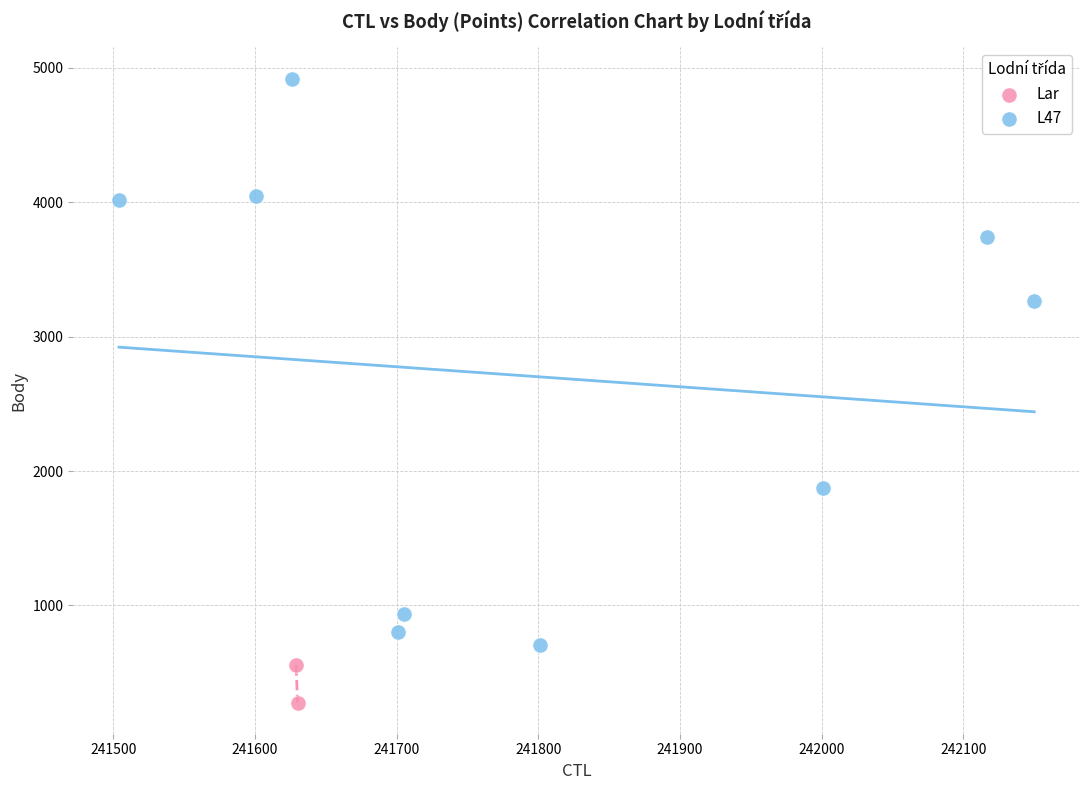

What are all the series names shown in the legend?

Lar, L47